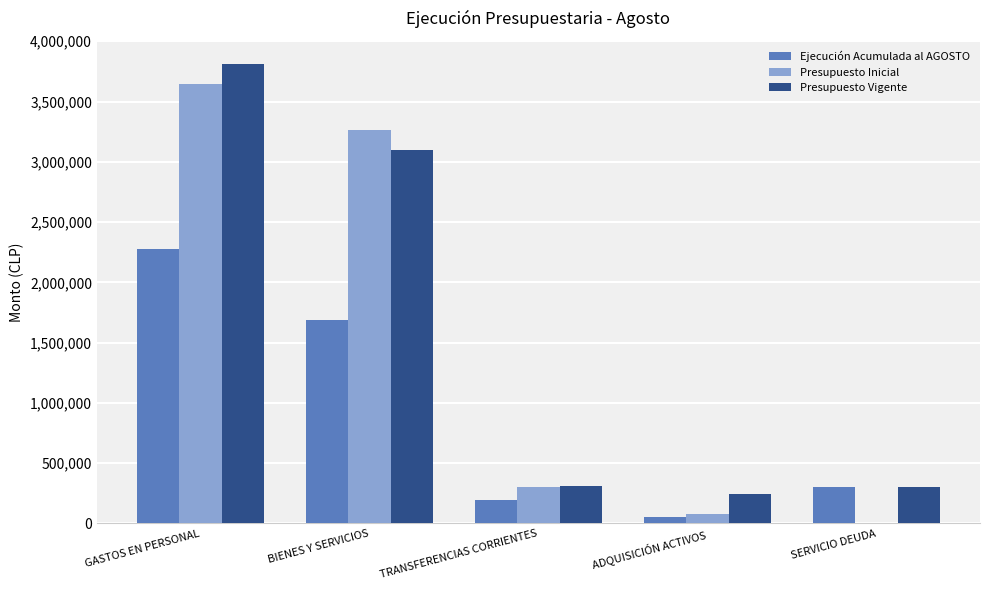

Which category has the highest value in the Ejecución Acumulada al AGOSTO series?

GASTOS EN PERSONAL